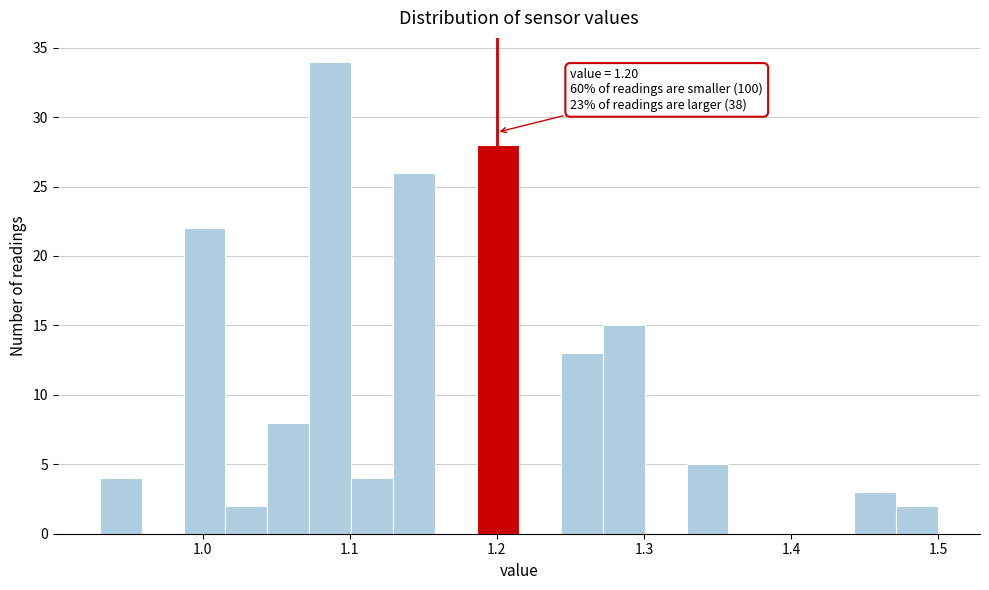

Around what value on the x-axis is the tallest bar? Give the approximate position of its centre, as read against the axis.

1.09